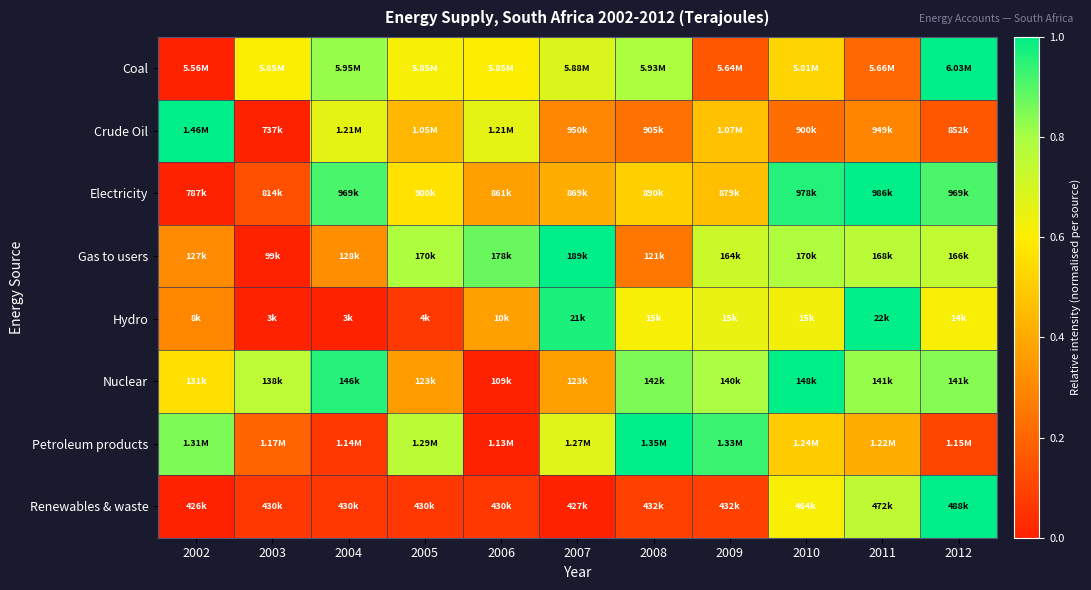

Which has a higher value, 2004 or 2003?

2004